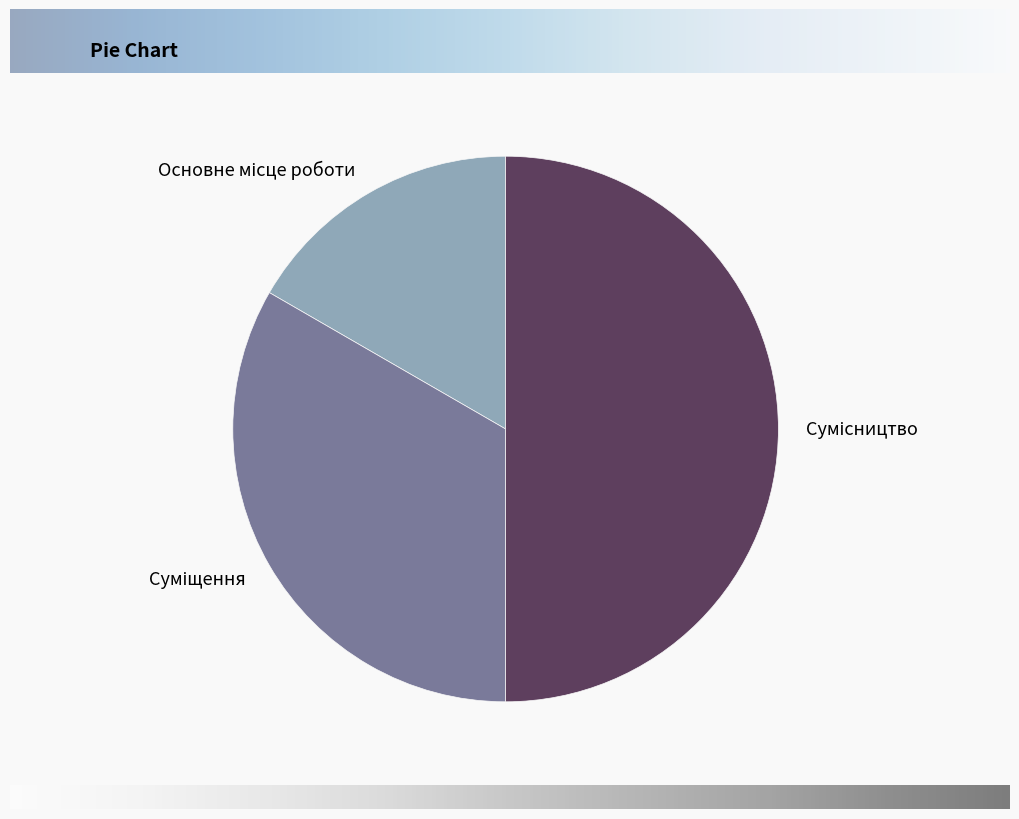

Does Основне місце роботи account for over 50% of the chart?

No